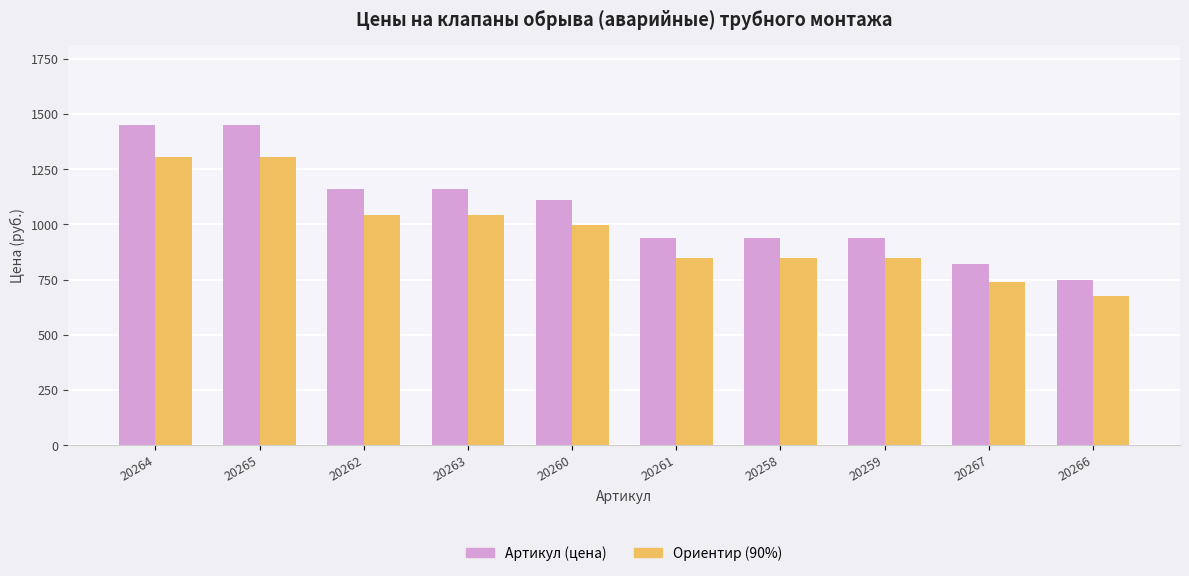

What is the lowest value of the Ориентир (90%) series?

675